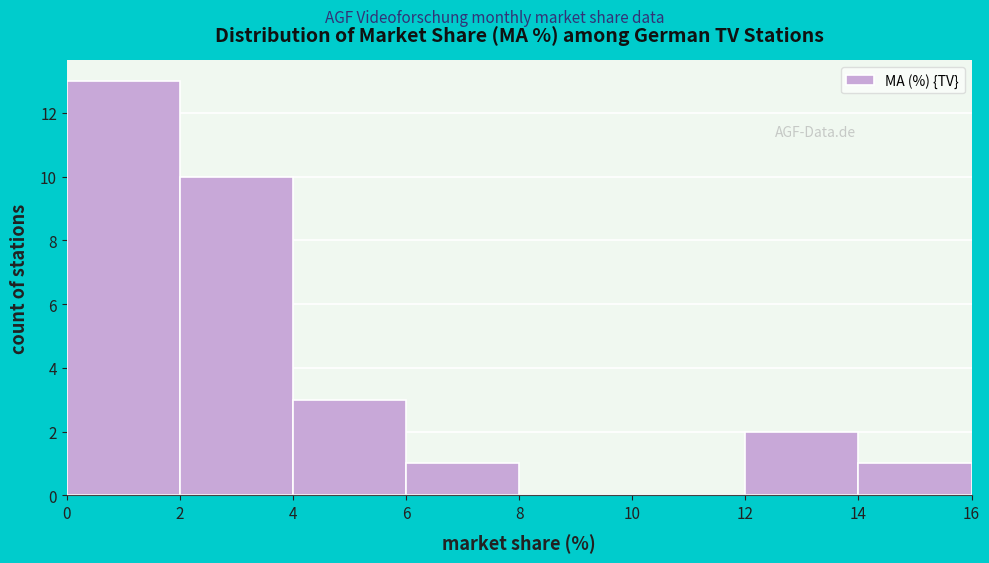

Reading left to right, transcribe this chart: for each bar, give the range it covers on the x-axis and its height. The values are not printed on the chart, so give them approximately, as read against the axis.

0 to 2: 13
2 to 4: 10
4 to 6: 3
6 to 8: 1
8 to 10: 0
10 to 12: 0
12 to 14: 2
14 to 16: 1